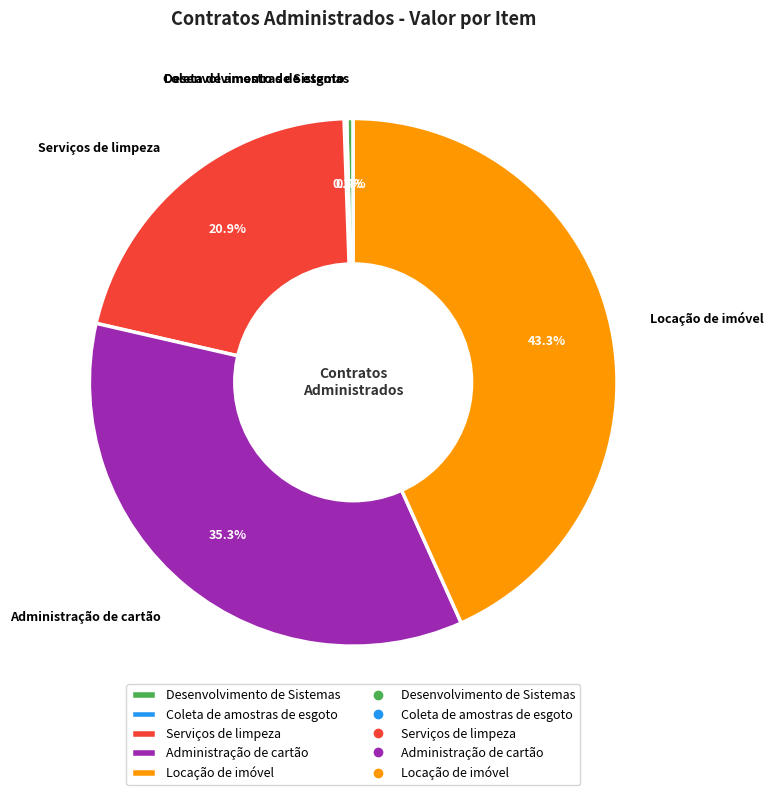

How much of the chart is everything except Locação de imóvel?

56.7%